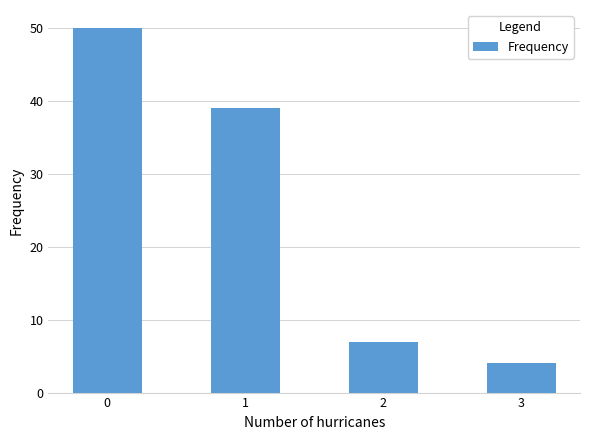

Reading left to right, extract all data points from this chart.

0=50	1=39	2=7	3=4